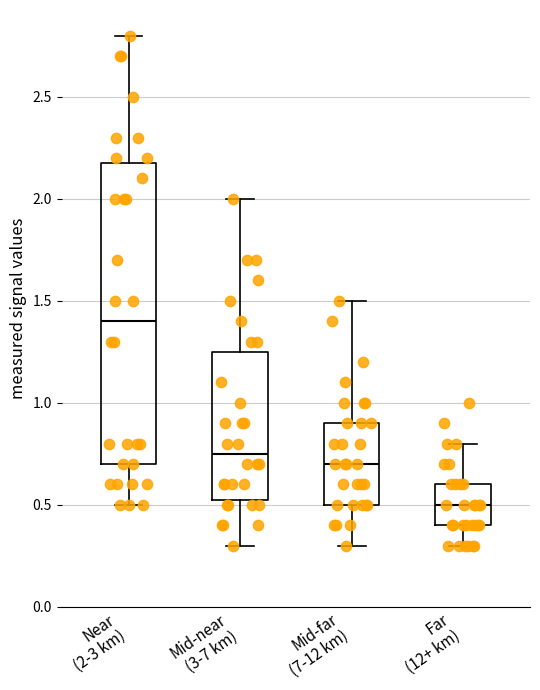

Where does the upper whisker of the box for Far (12+ km) end on the y-axis? The values are not printed on the chart, so give them approximately, as read against the axis.

0.80